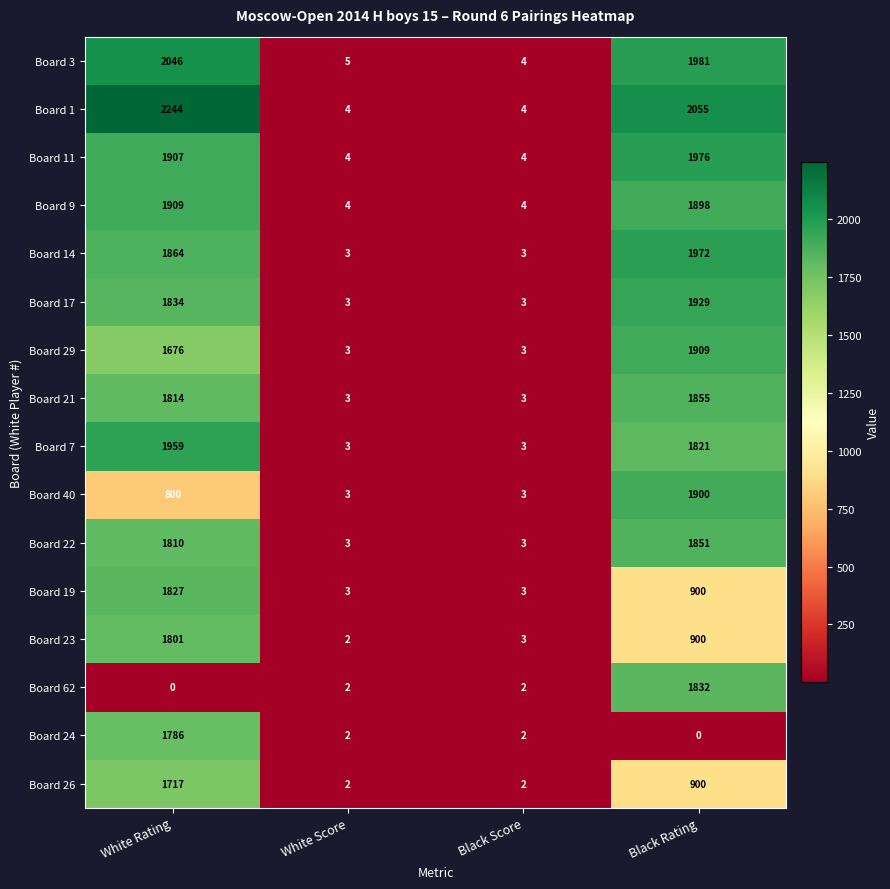

At which category is the sum across all series the highest?

White Rating